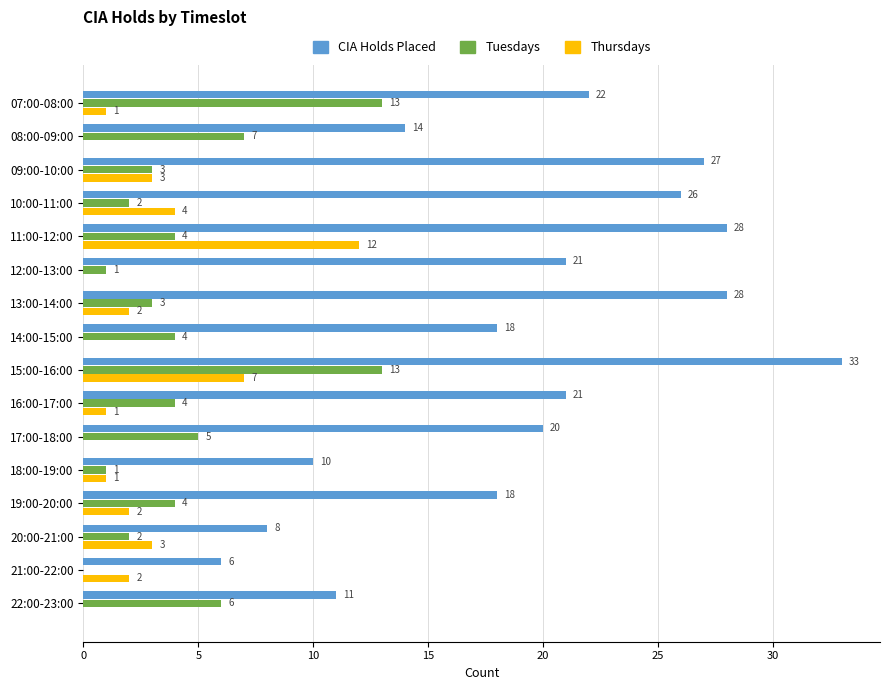

At which category is the sum across all series the highest?

15:00-16:00